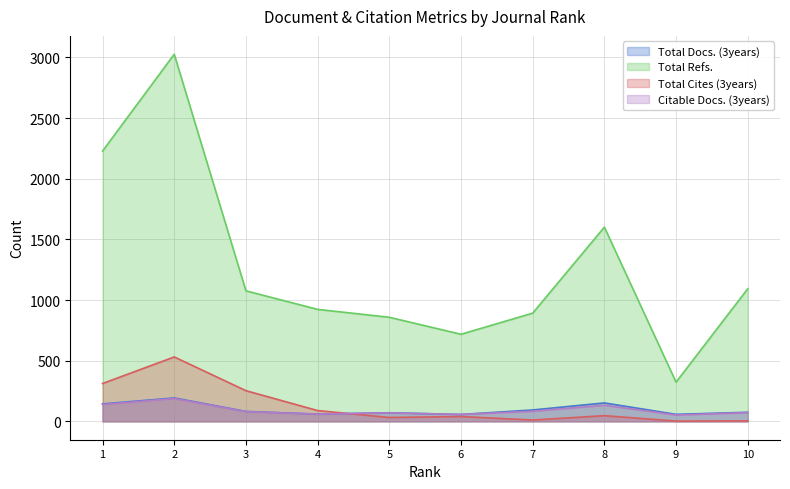

In Citable Docs. (3years), how many points are lower than both neighbors (excluding endpoints)?

3